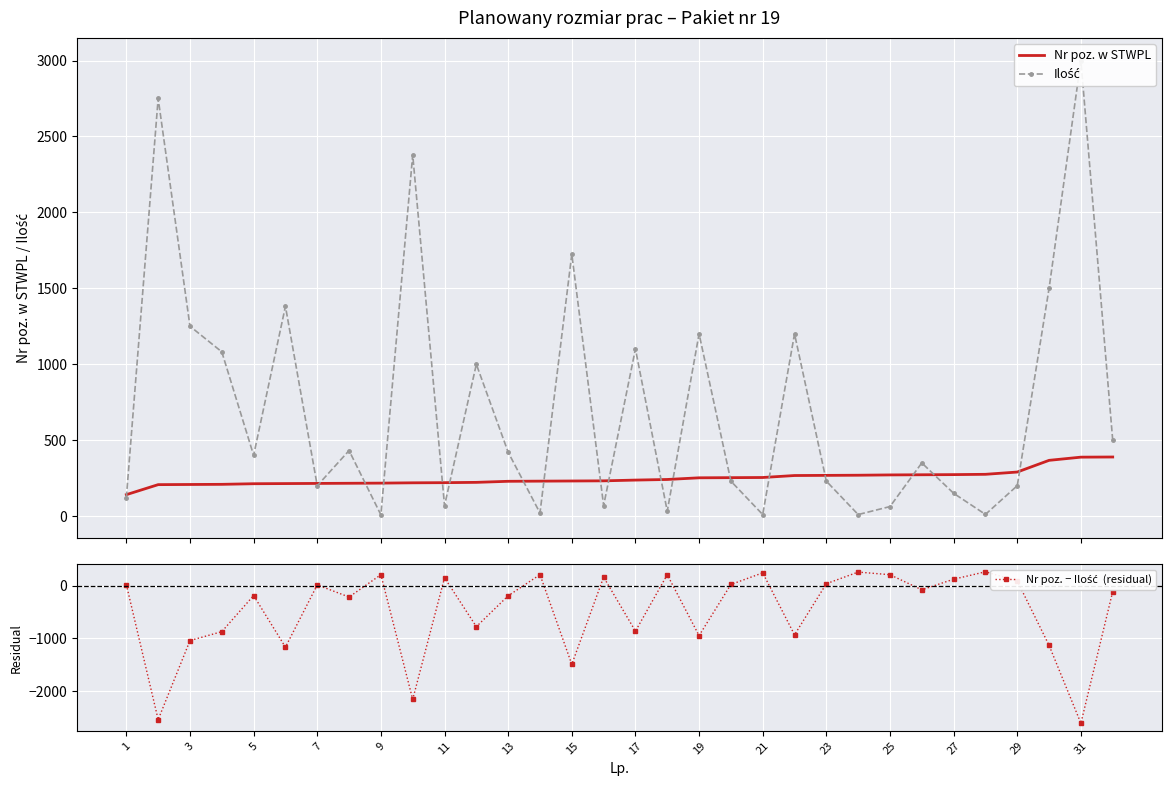

True or false: Ilość and Nr poz. − Ilość  (residual) intersect in this chart.

True